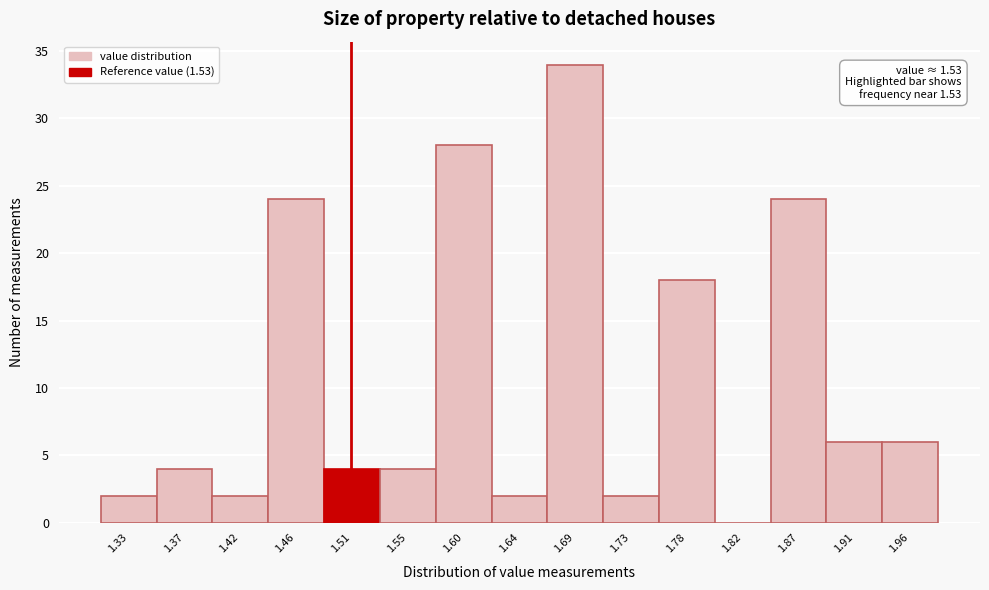

Reading right to left, what are all the values shown in this chart?

1.96=6	1.91=6	1.87=24	1.82=0	1.78=18	1.73=2	1.69=34	1.64=2	1.60=28	1.55=4	1.51=4	1.46=24	1.42=2	1.37=4	1.33=2